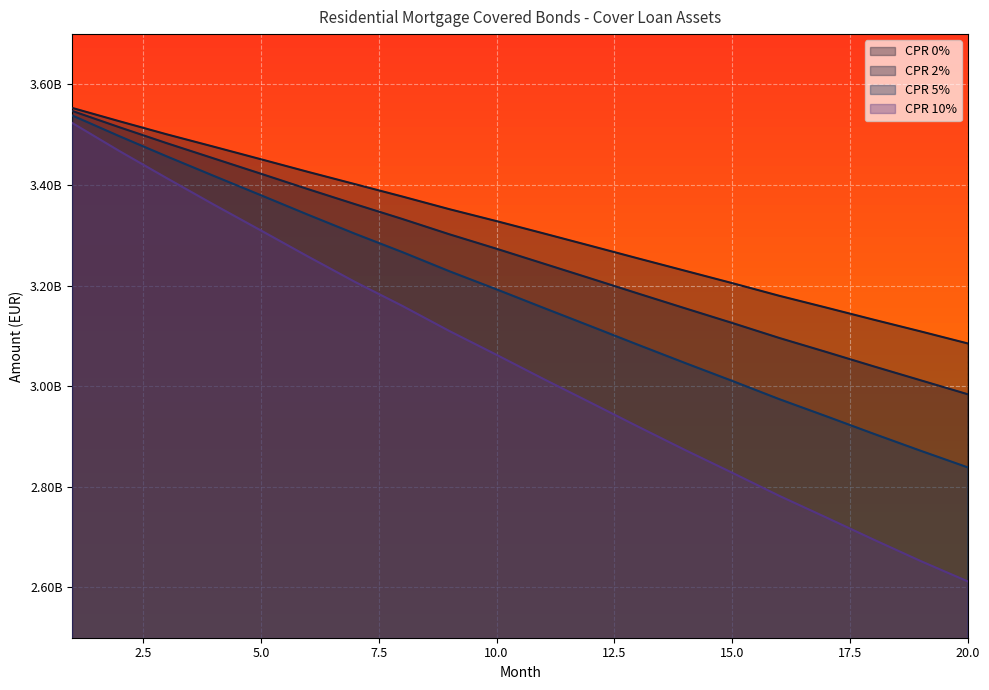

What are all the series names shown in the legend?

CPR 0%, CPR 2%, CPR 5%, CPR 10%